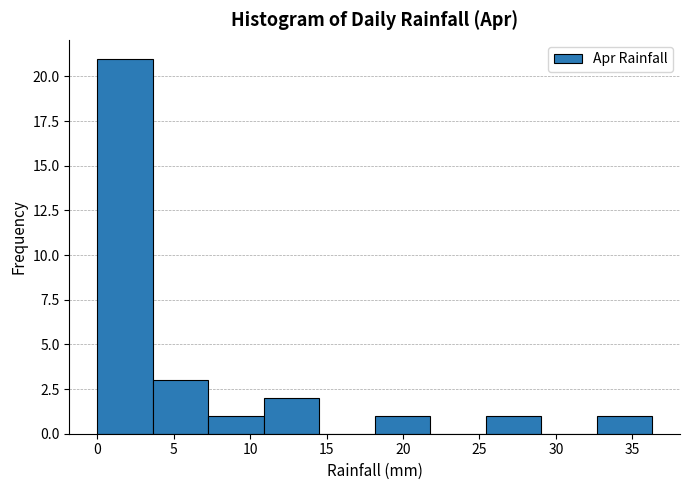

Over which range of the x-axis is the bar tallest?

0.0 to 3.5